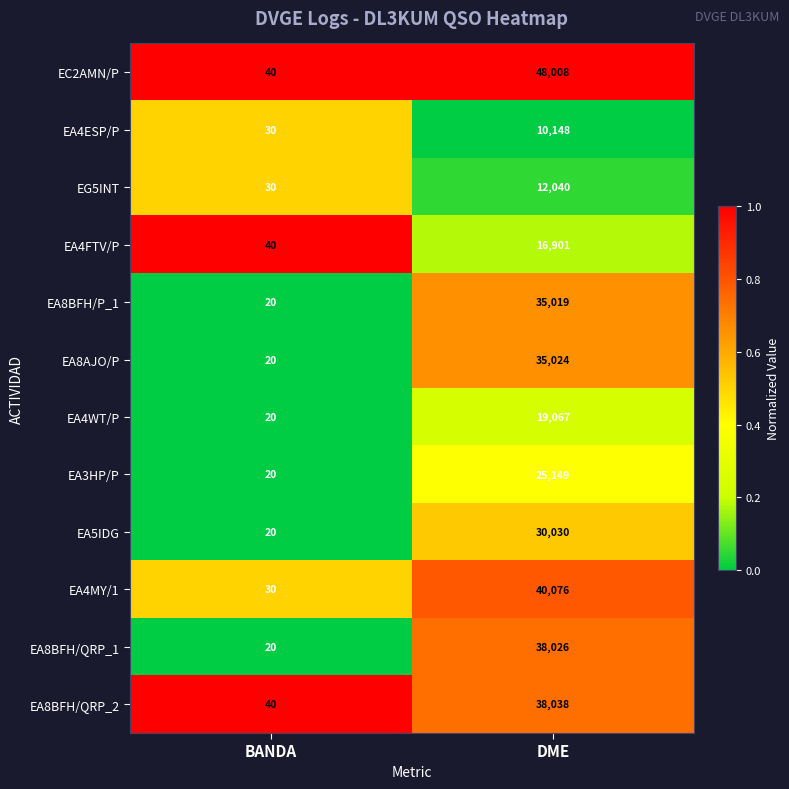

What is the sum of all EA4ESP/P values?

10178